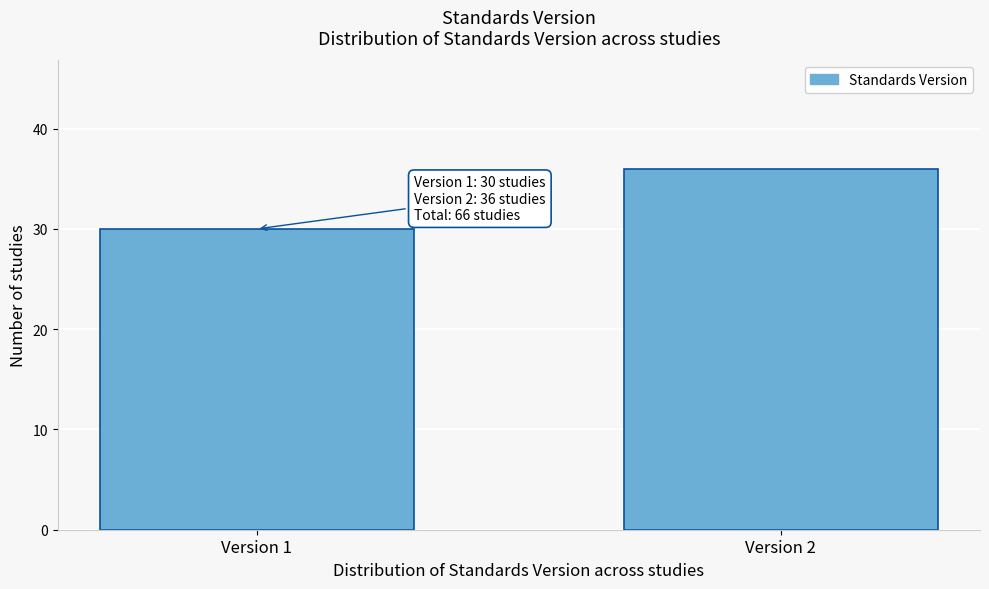

Reading left to right, list all the values displayed in this chart.

30	36